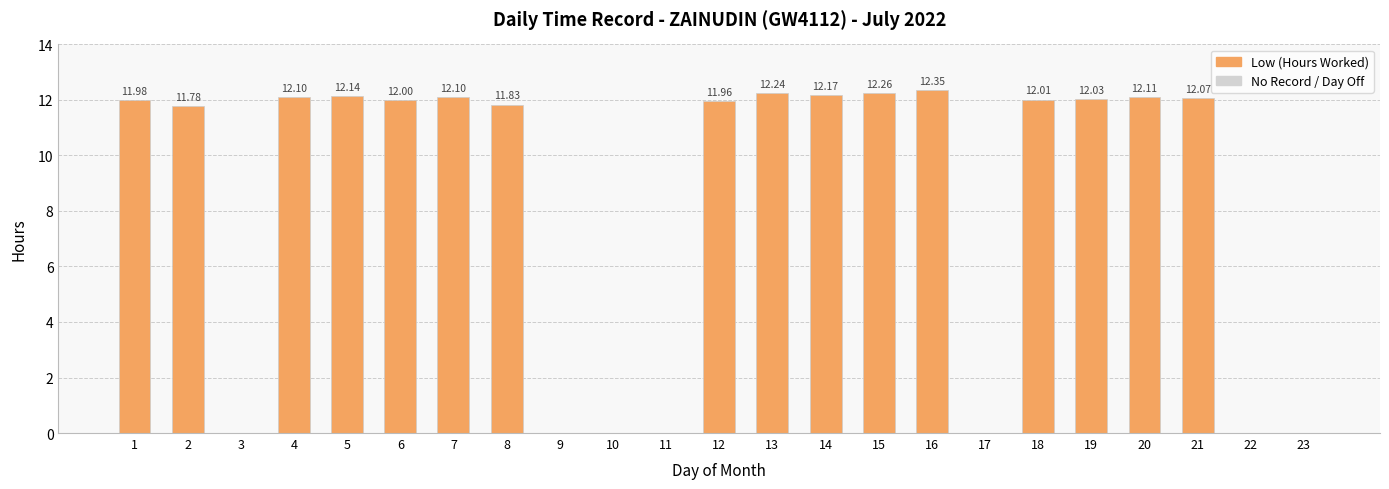

What is the sum of all values?

193.1